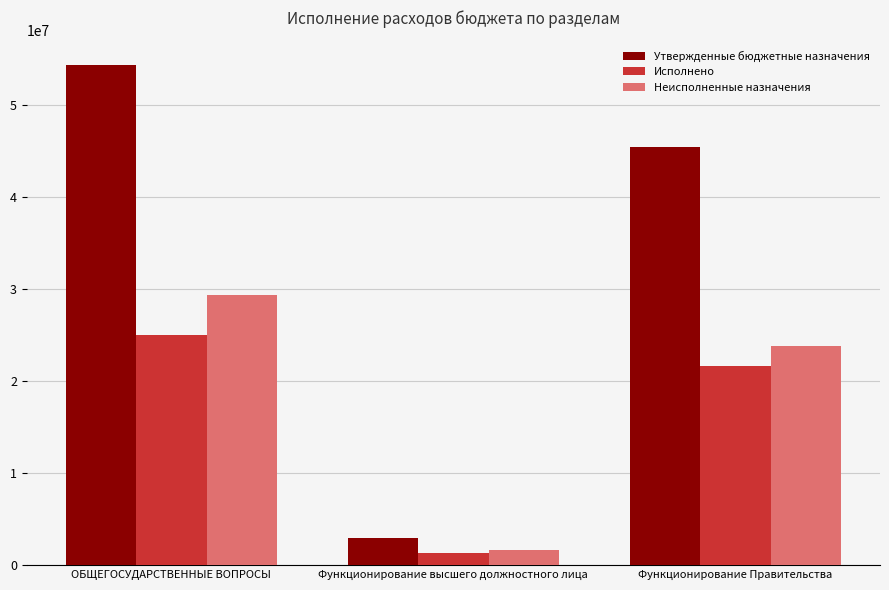

How many groups of bars are there?

3